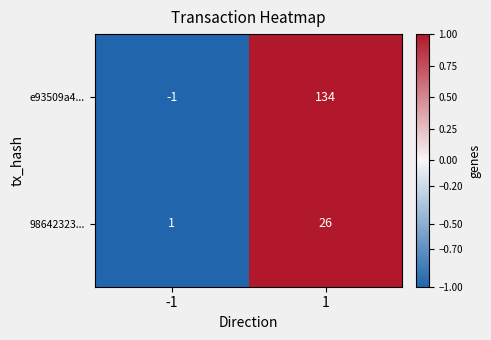

What is the highest value of the e93509a4... series?

134